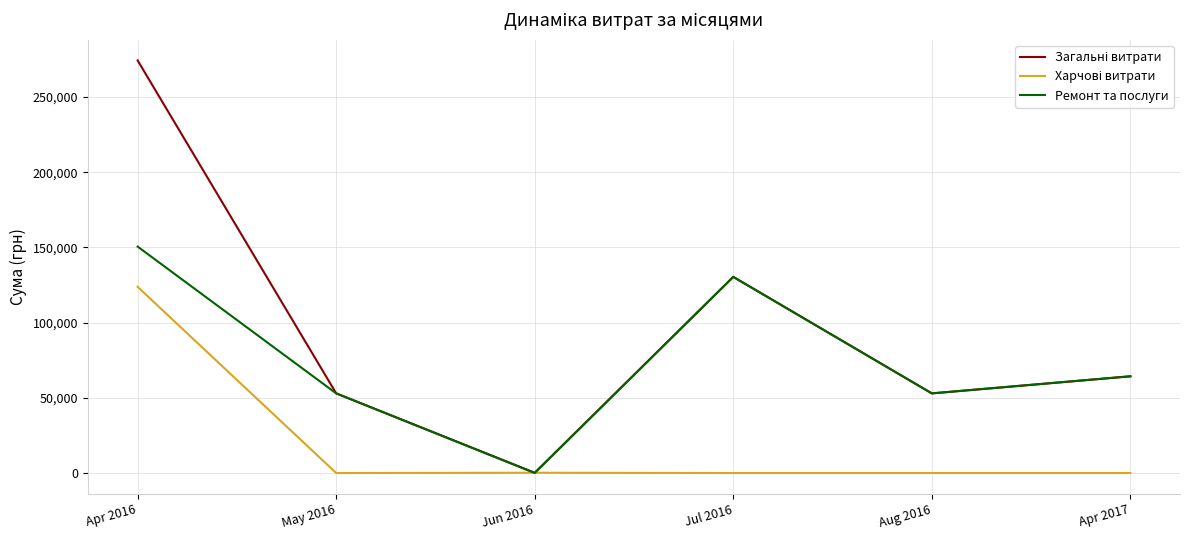

At which category is the sum across all series the highest?

Apr 2016